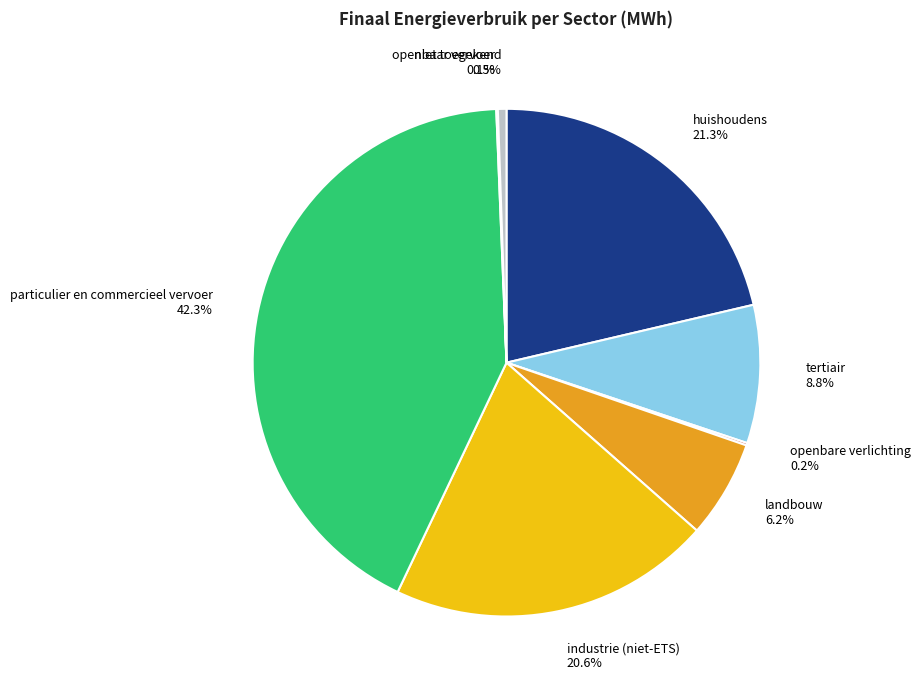

Does industrie (niet-ETS) represent more than half of the total?

No